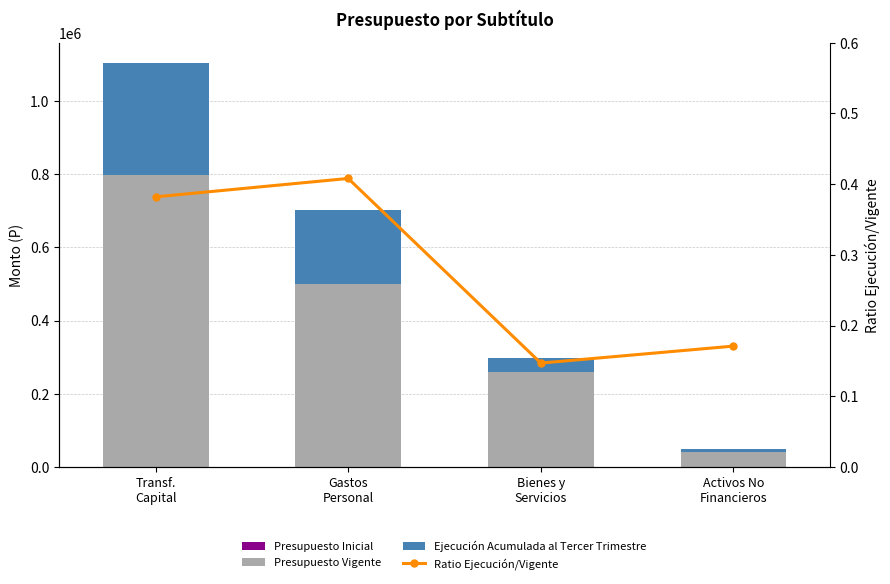

True or false: Ejecución Acumulada al Tercer Trimestre has a value of 18971.6 at Bienes y
Servicios.

False